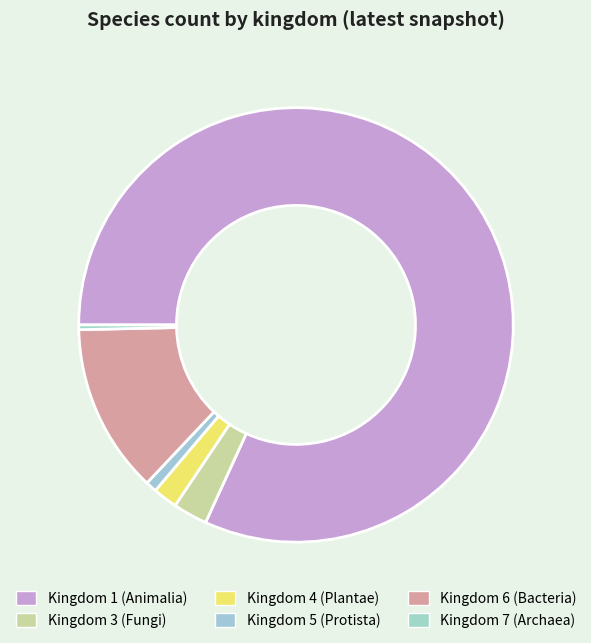

How many segments does this pie chart have?

6